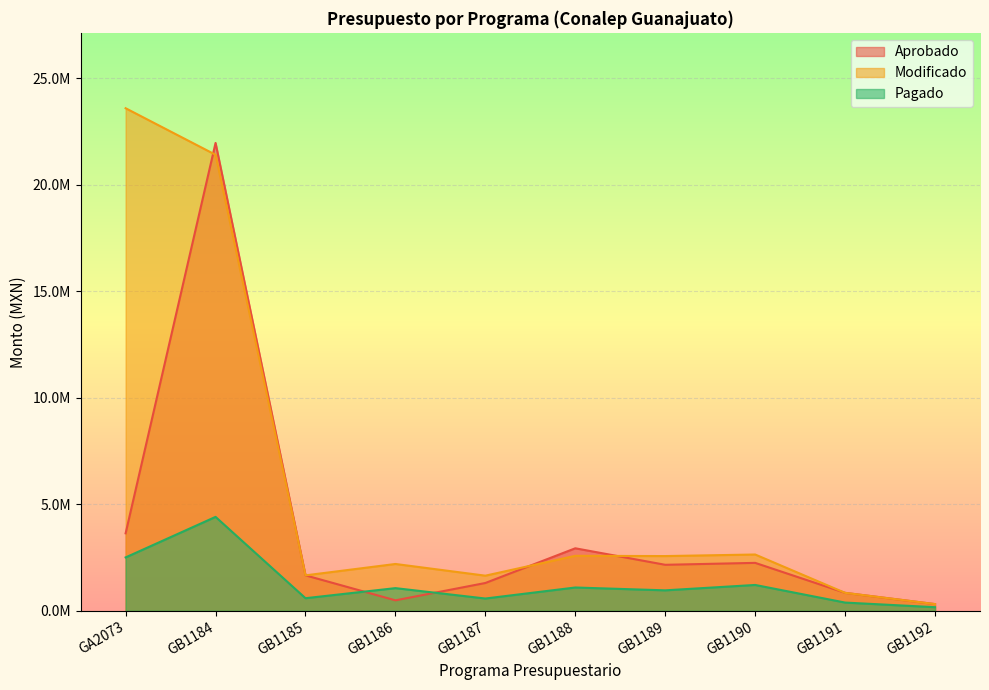

What is the label of the 3rd point from the left?

GB1185